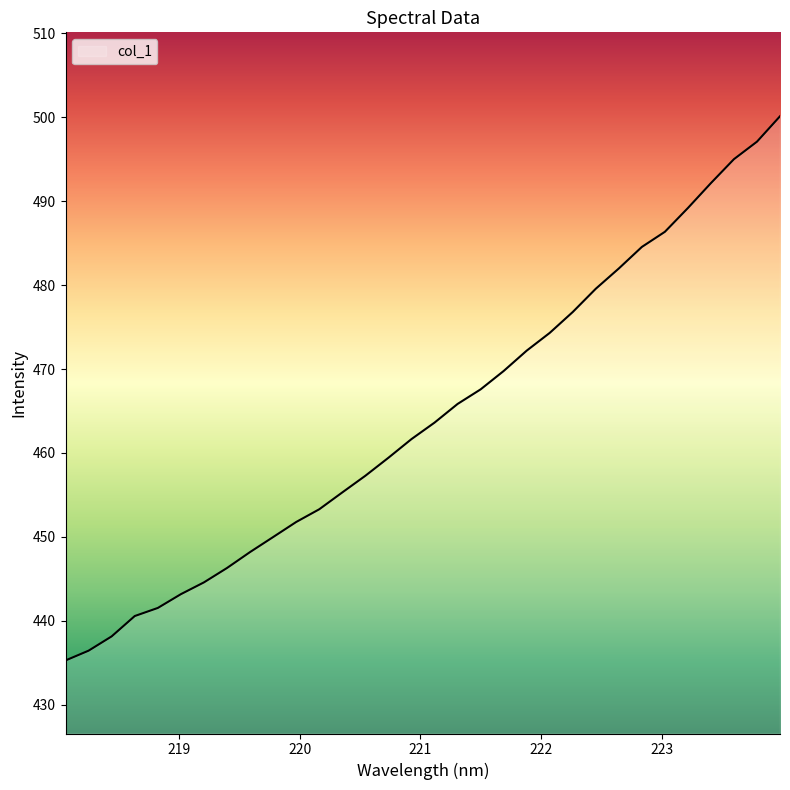

What is the greatest value displayed?

500.1